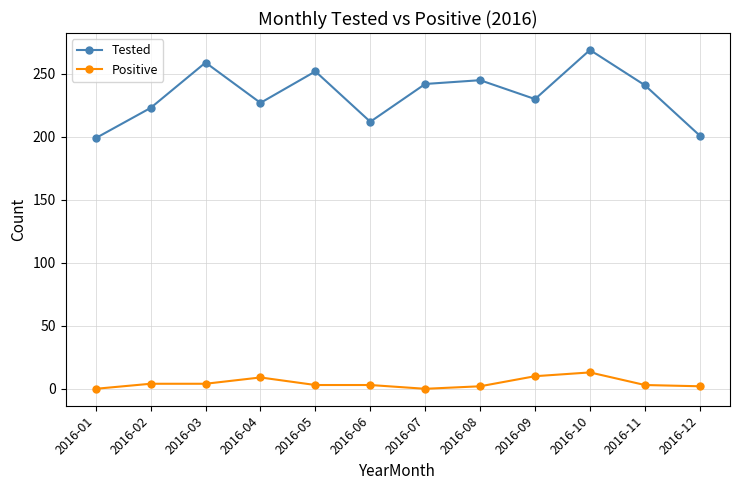

Which category has the highest value in the Tested series?

2016-10